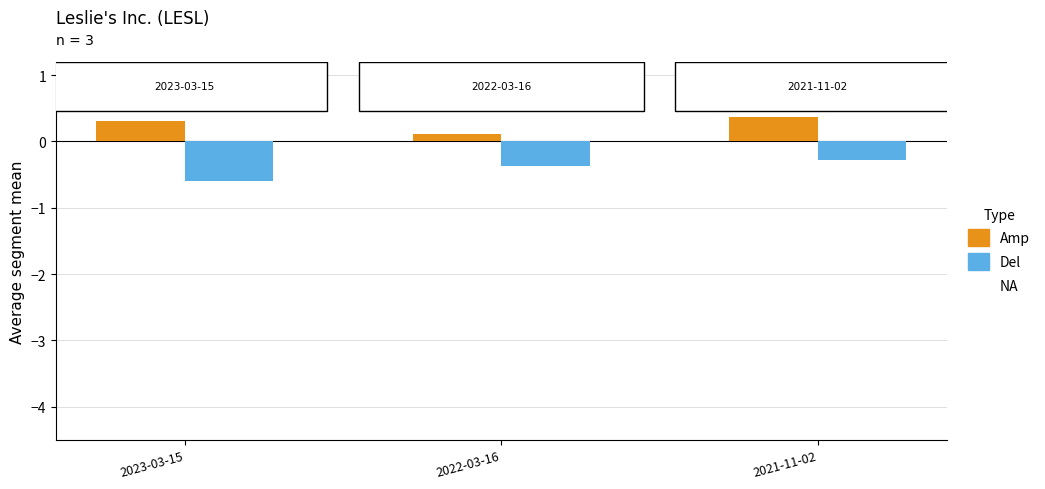

What is the smallest value displayed?

-0.6